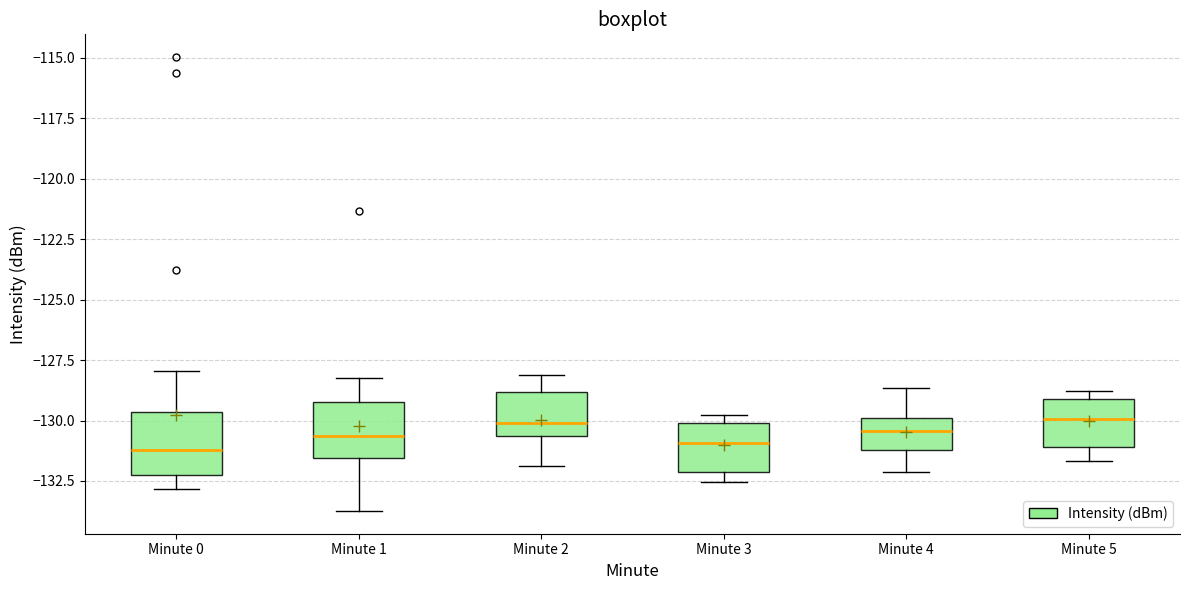

Where does the lower whisker of the box for Minute 4 end on the y-axis? The values are not printed on the chart, so give them approximately, as read against the axis.

-132.0